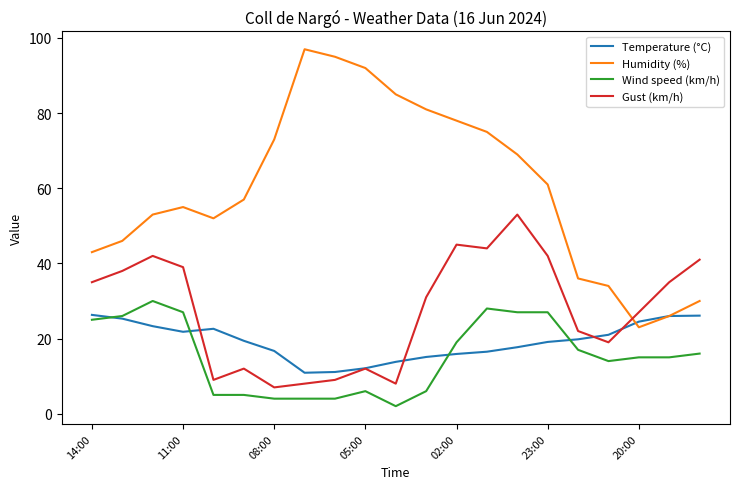

Which series has the largest total across all categories?

Humidity (%)